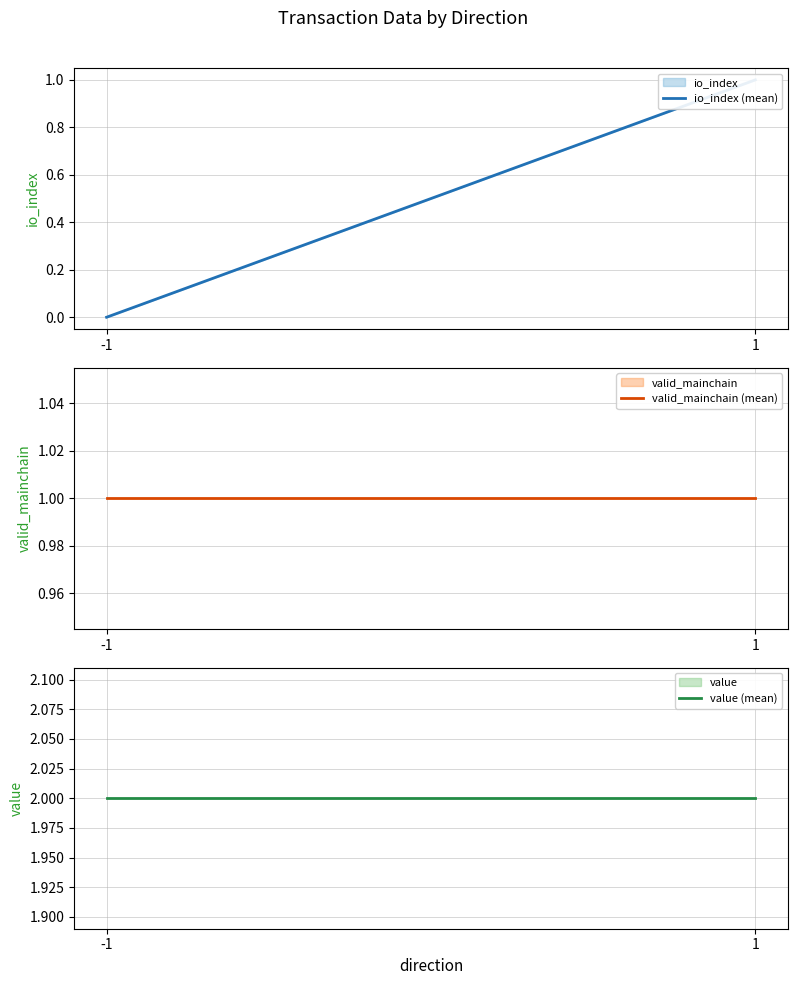

What is the sum of all valid_mainchain (mean) values?

2.0